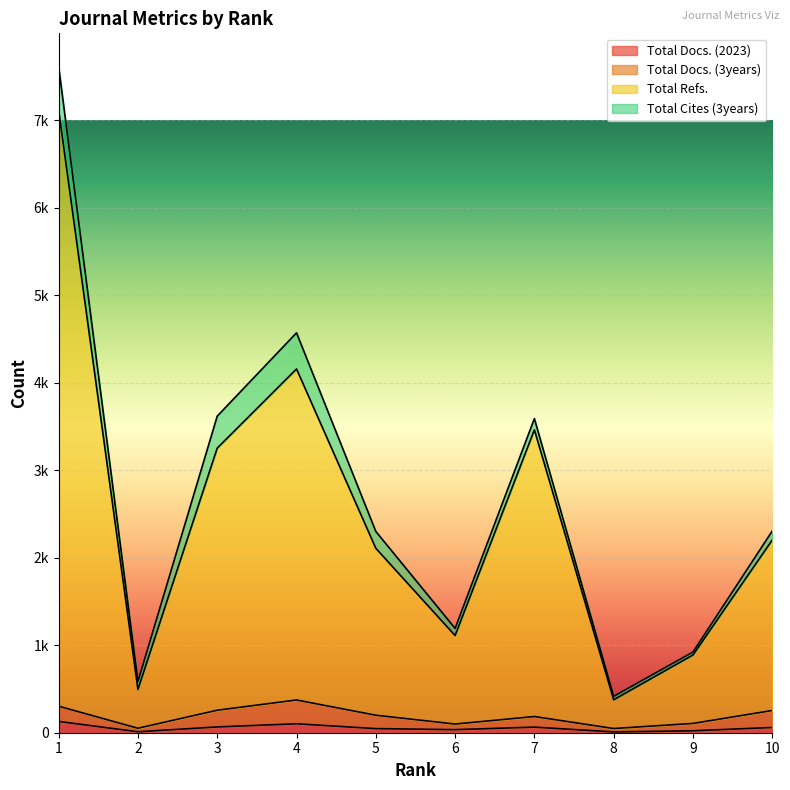

The value of Total Refs. at 10 is 3561. True or false?

False